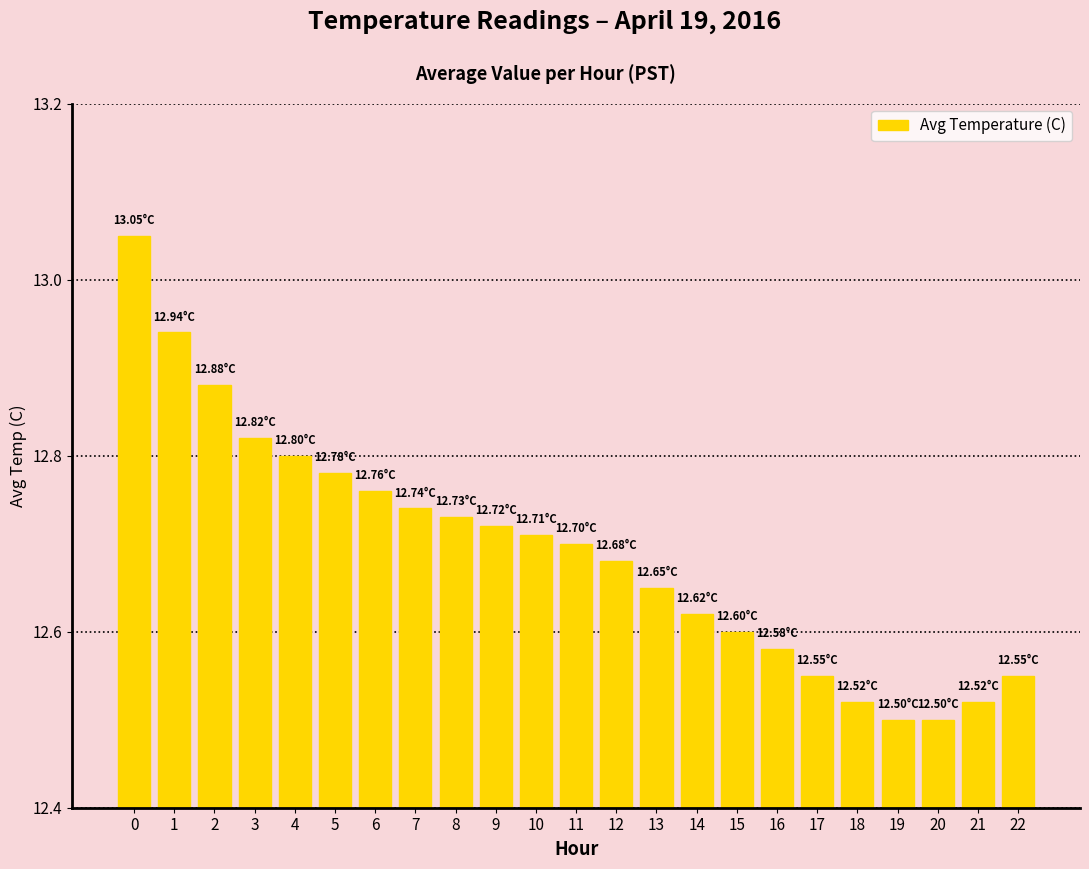

What is the sum of all values?

291.9